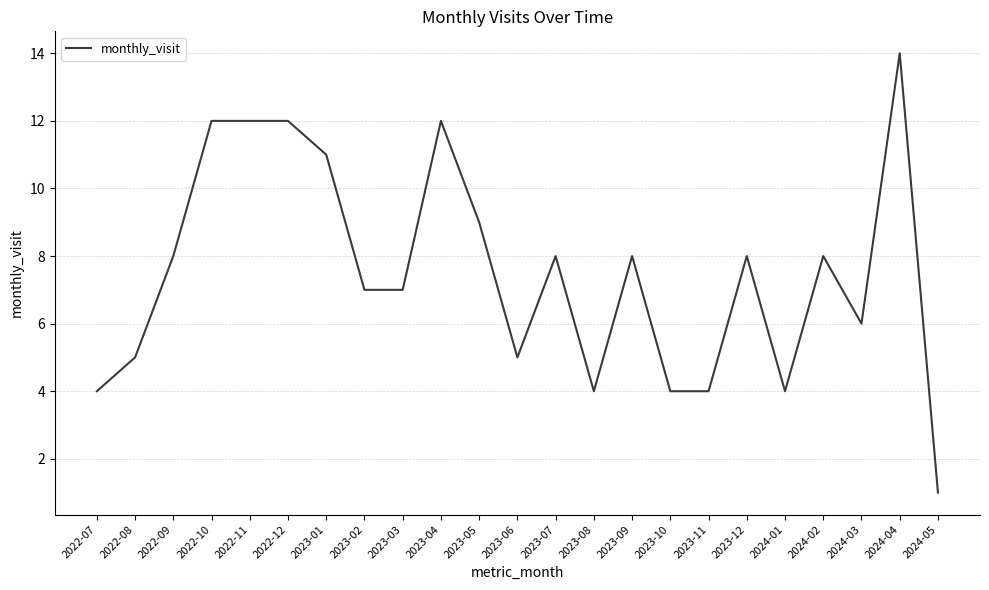

What position from the left is 2022-11?

5